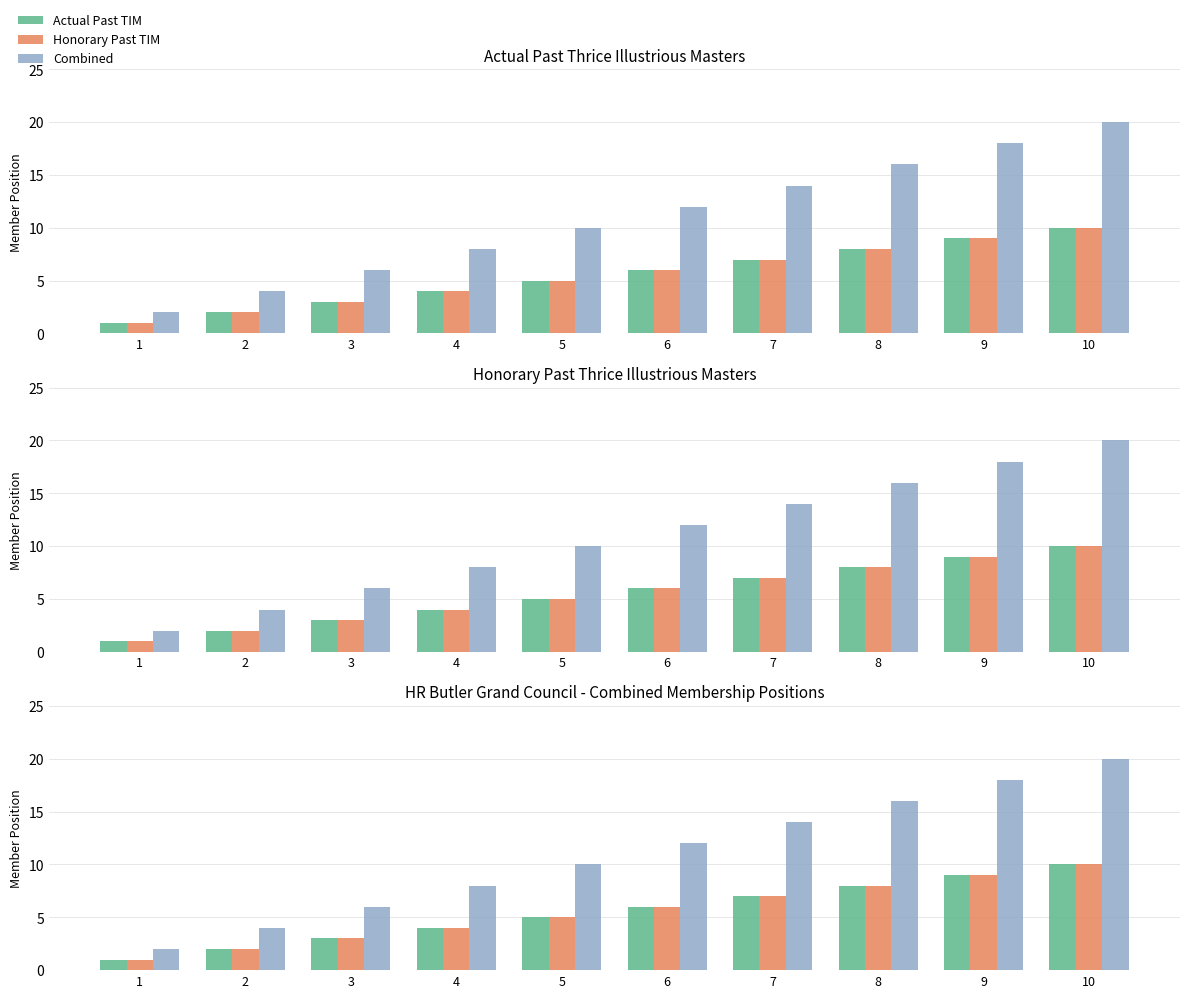

What are all the series names shown in the legend?

Actual Past TIM, Honorary Past TIM, Combined